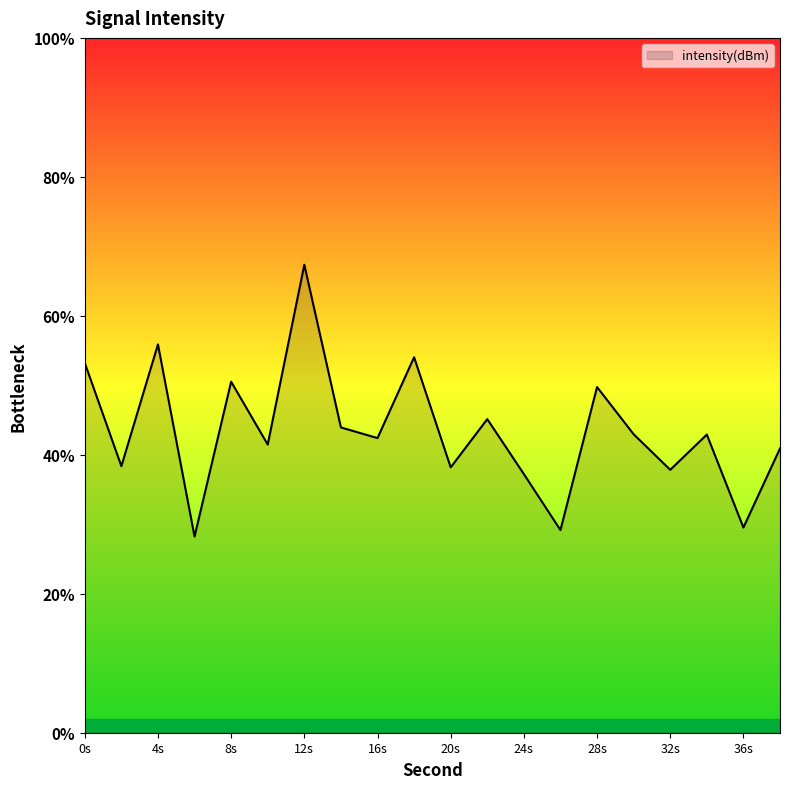

What is the value of the 17th point from the left?

-129.3